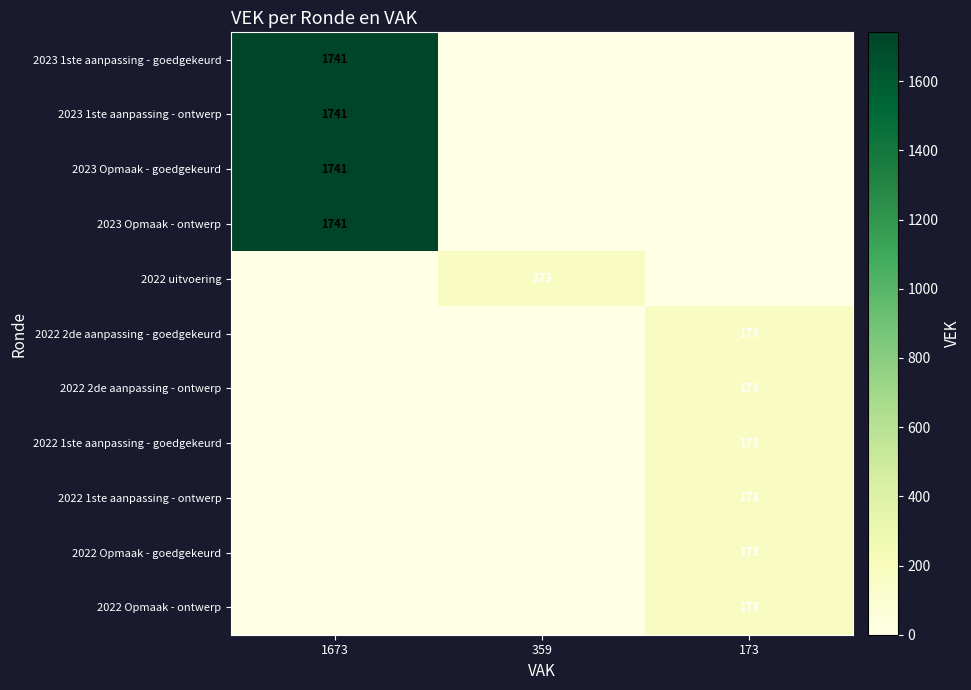

The value of 2022 2de aanpassing - ontwerp at 173 is 59. True or false?

False